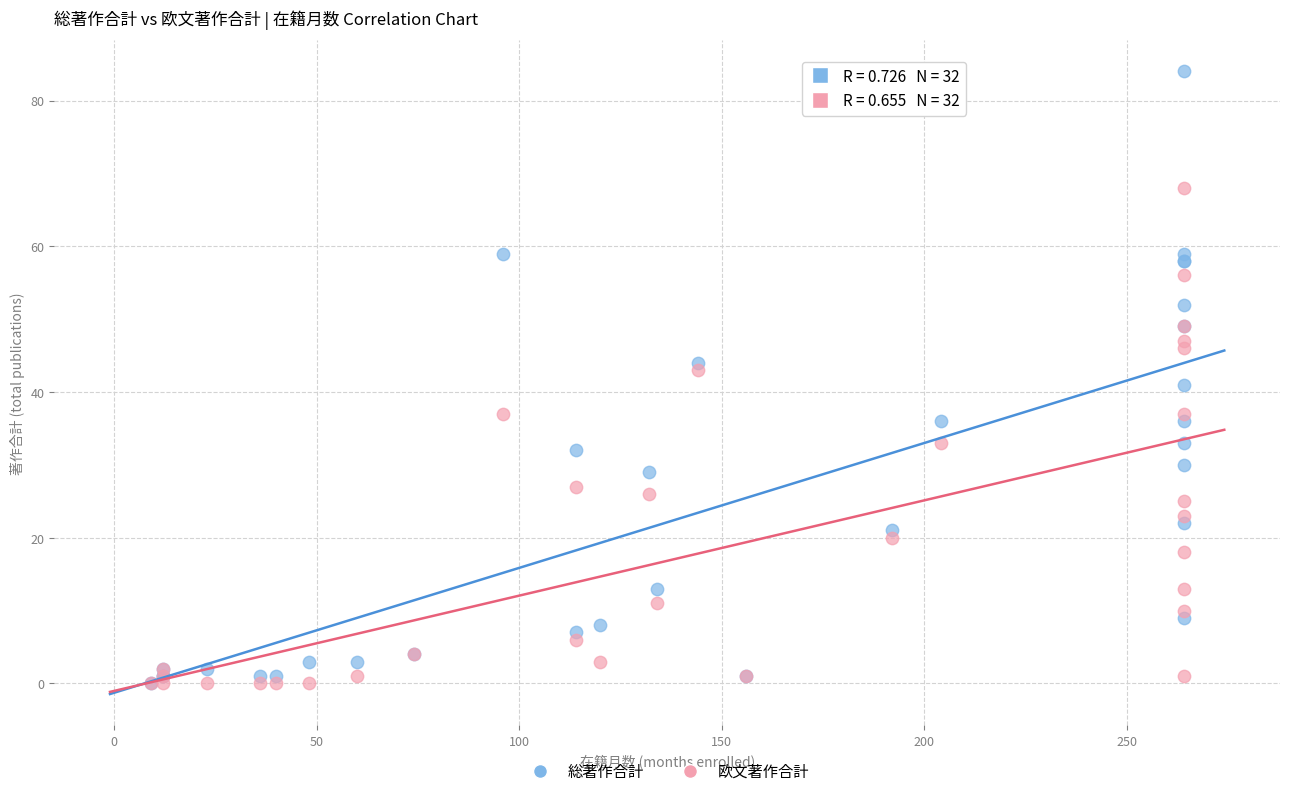

What are all the series names shown in the legend?

総著作合計, 欧文著作合計